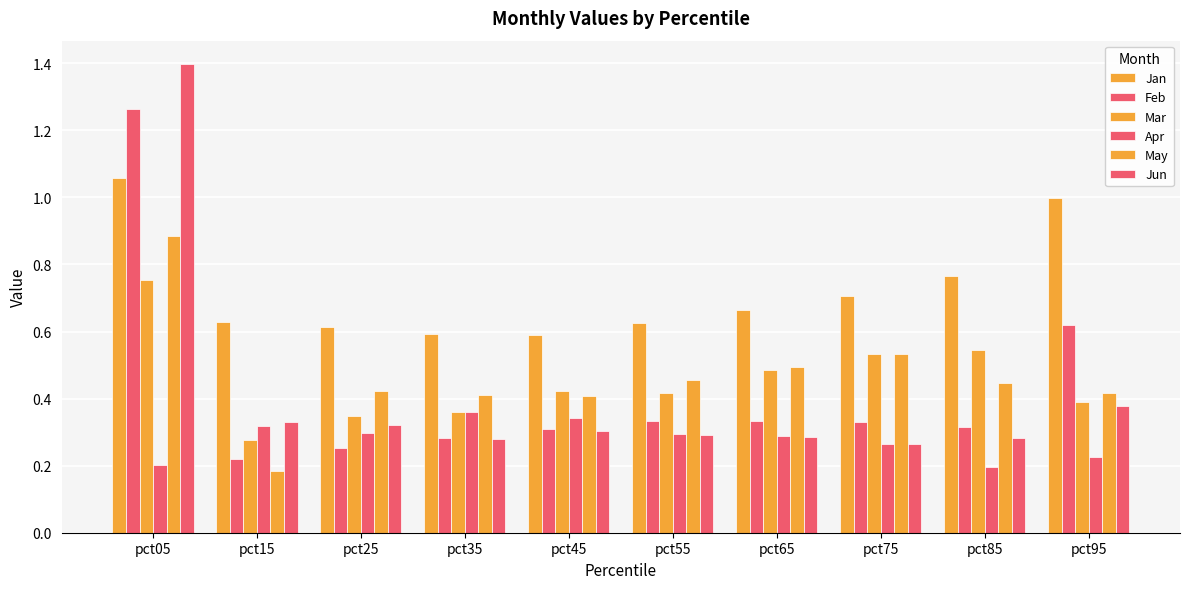

Read the Apr value at pct55.

0.3